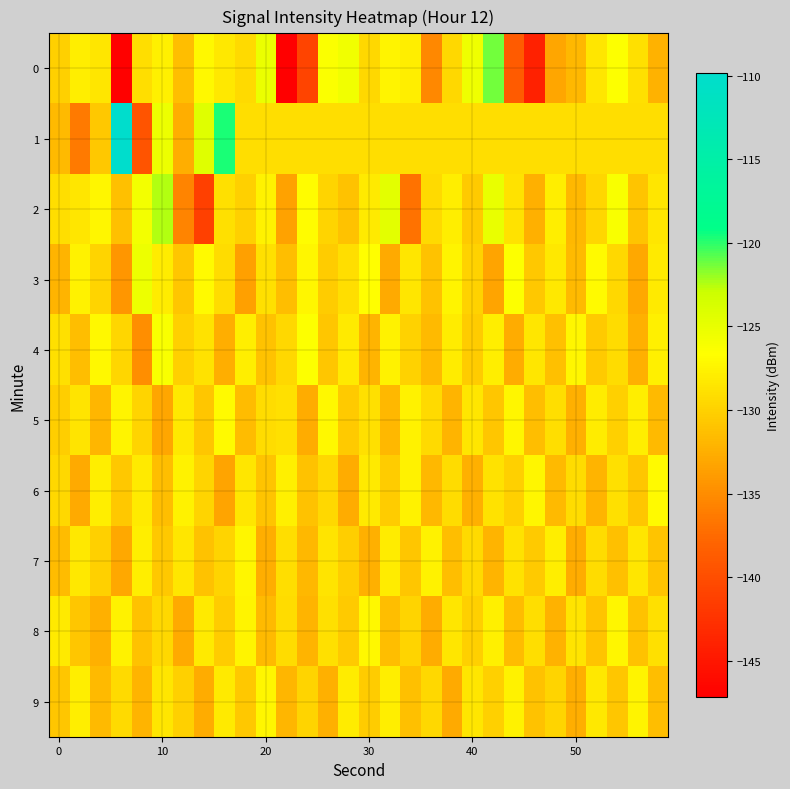

What is the minimum value shown in the chart?

-147.1